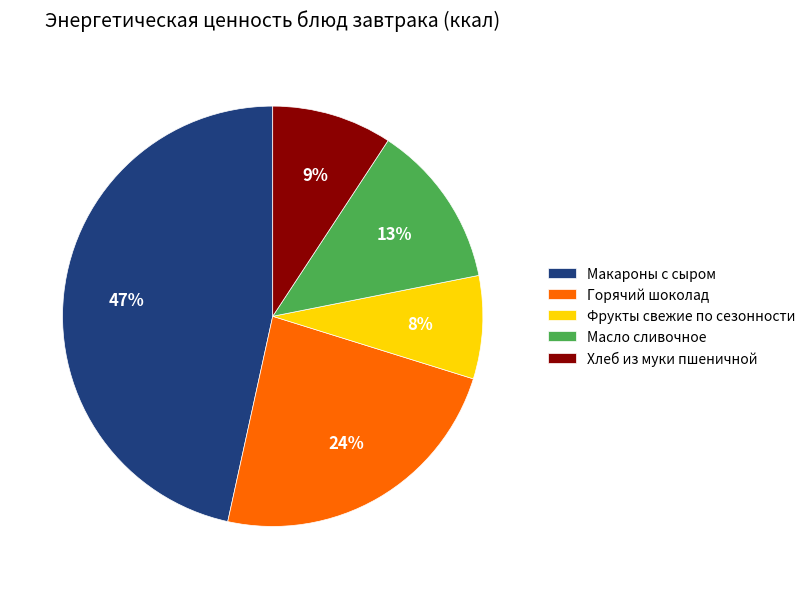

Is it true that Макароны с сыром is 54% of the pie?

False